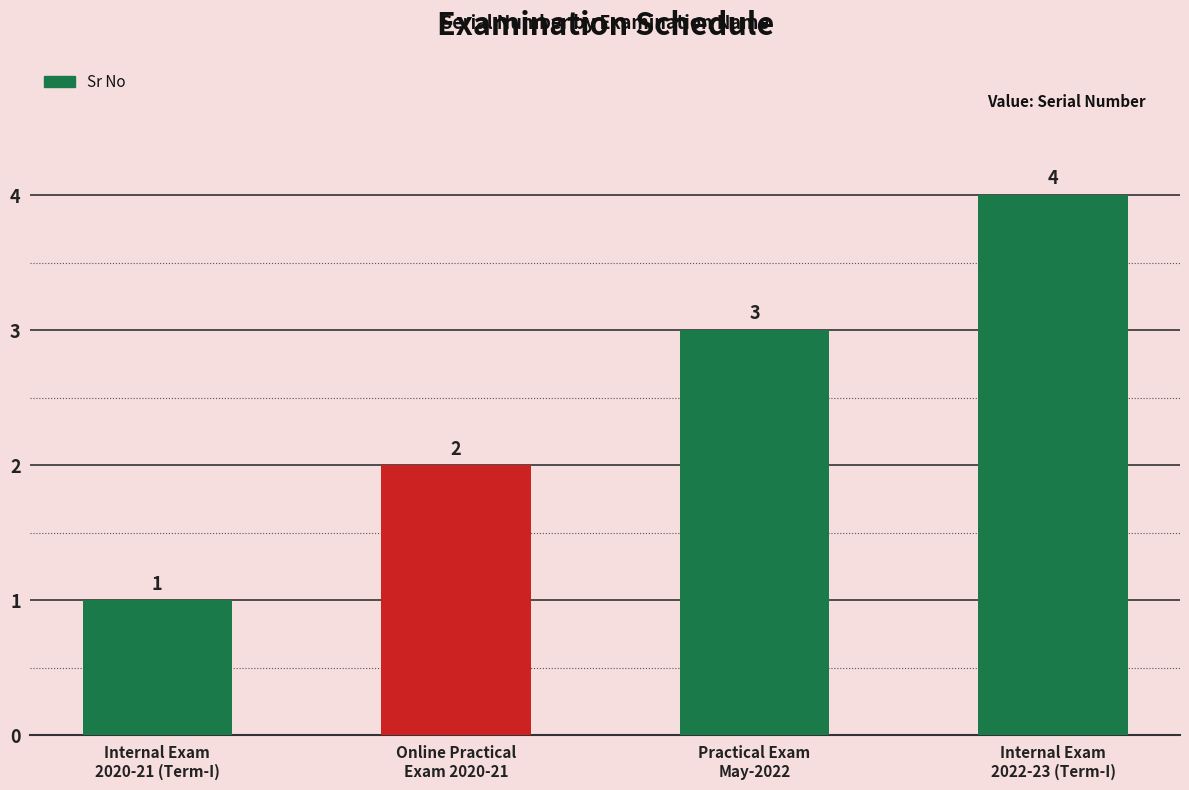

Reading left to right, what are all the values shown in this chart?

1	2	3	4